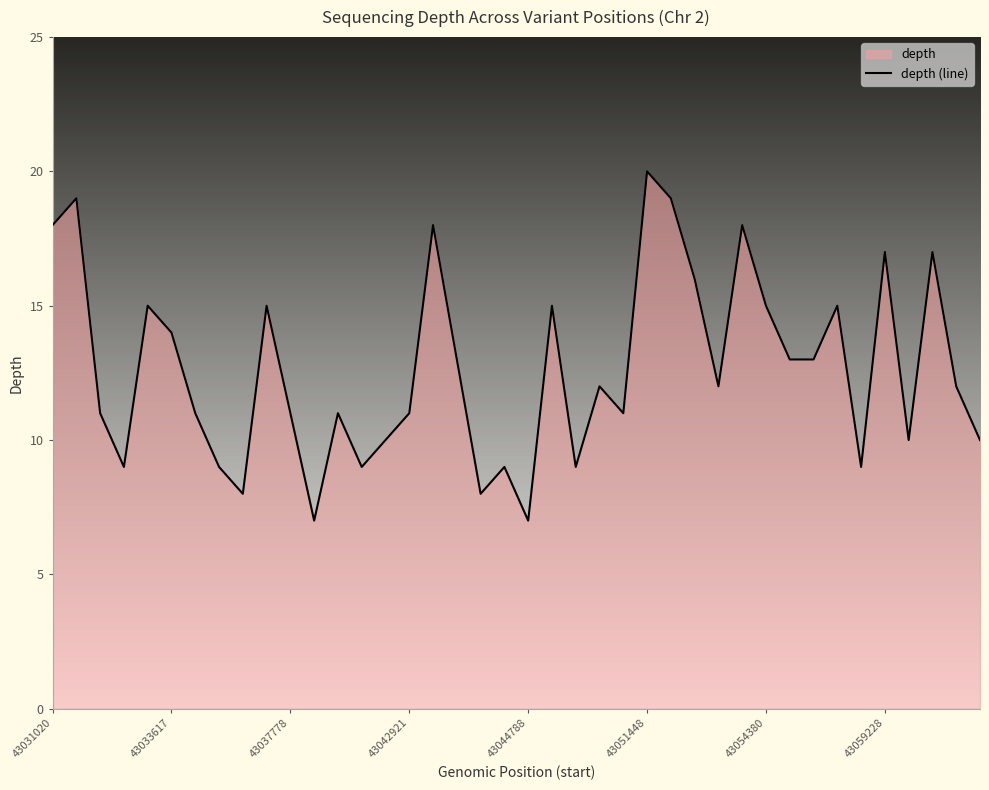

Does the chart display data point markers on the line(s)?

No